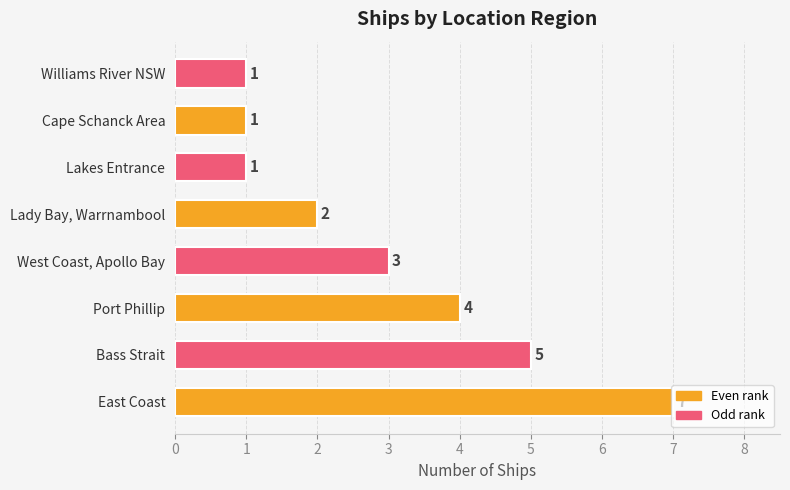

What is the change in value from East Coast to Williams River NSW?

-6